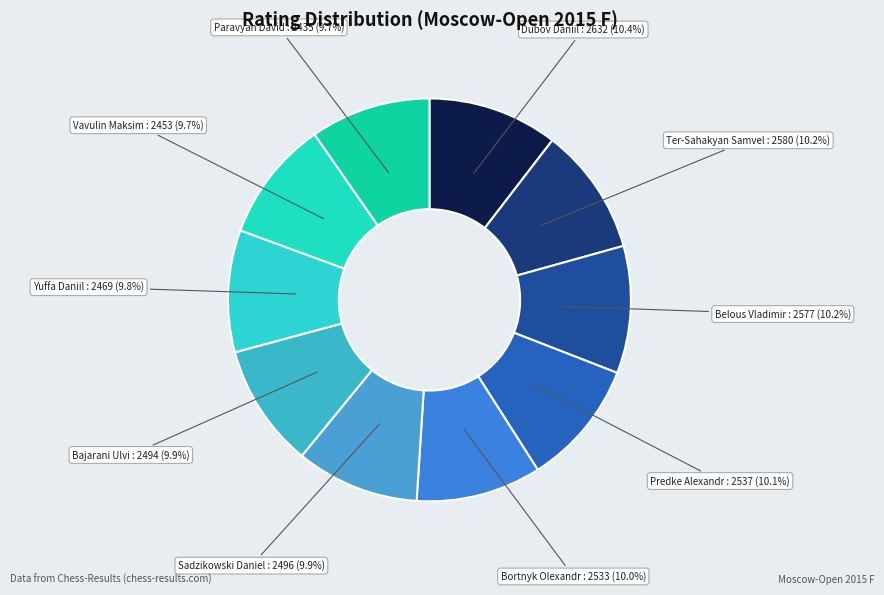

Is there a majority slice in this chart?

No